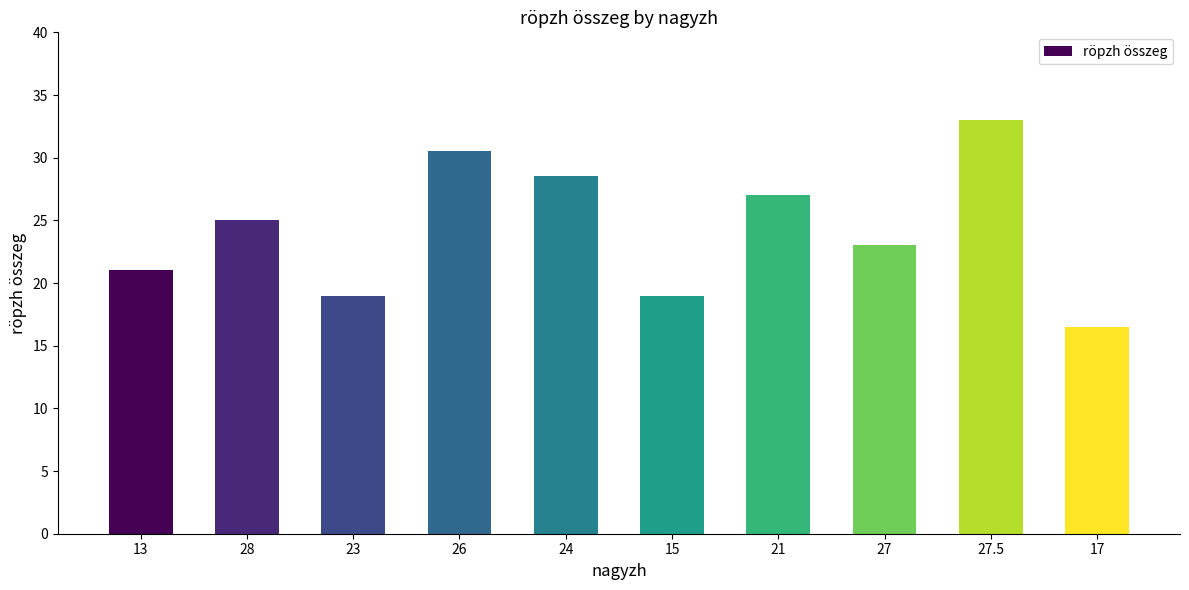

At which category does the chart reach its minimum across all series?

17